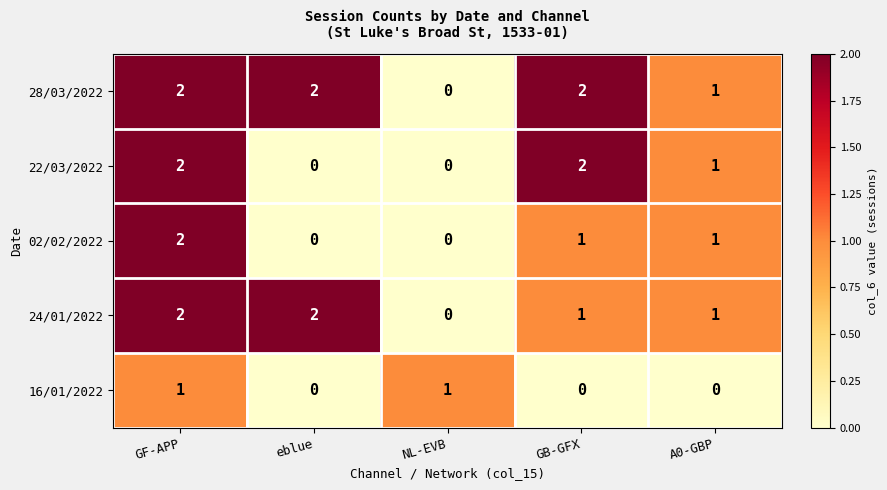

How many values in the 22/03/2022 series are below 1?

2